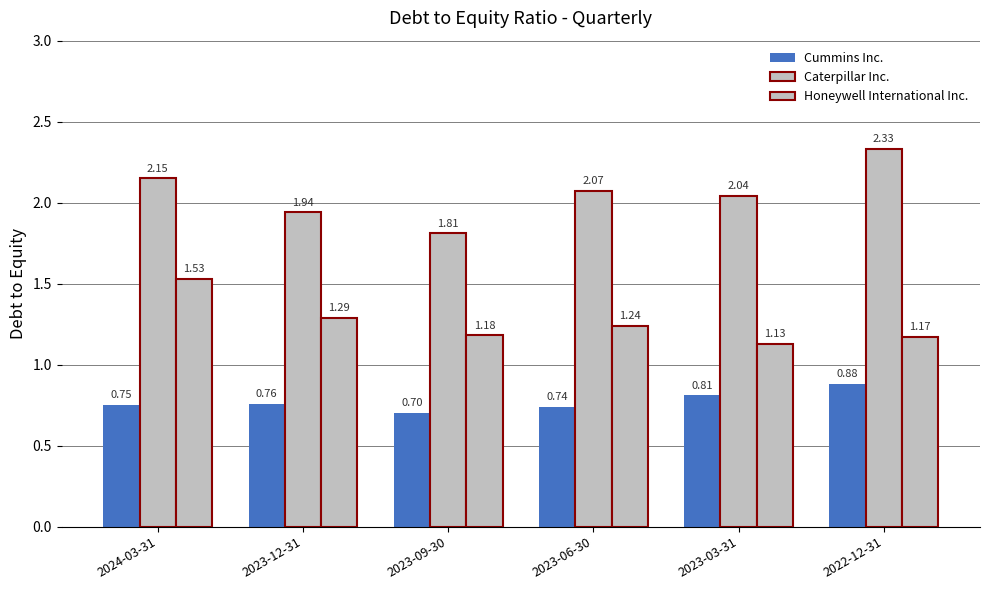

How many data points in Caterpillar Inc. are above 2?

4